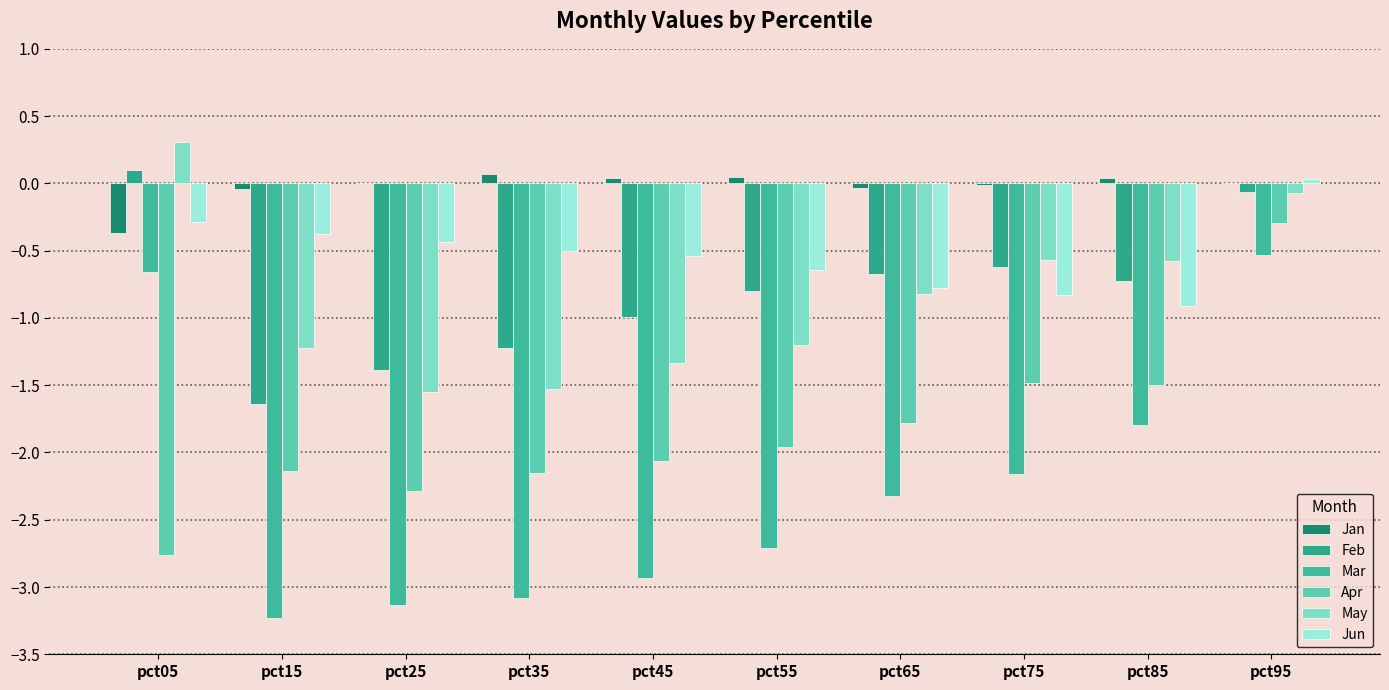

What is the value of the May bar at the 3rd from the left?

-1.6